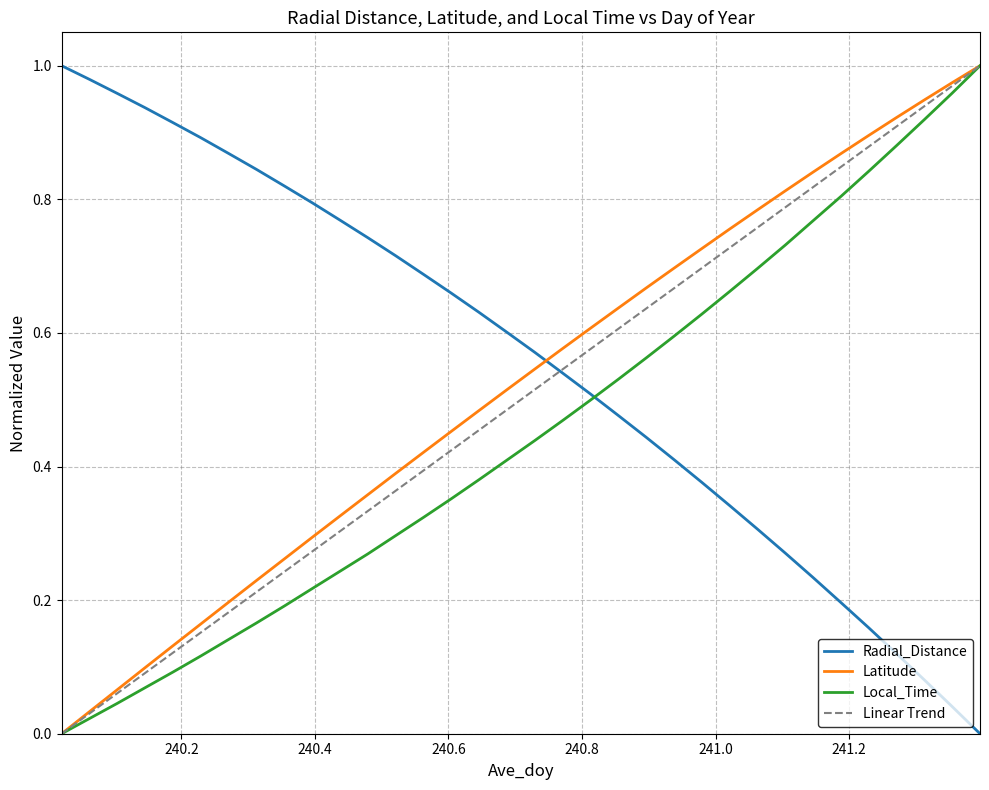

Is it true that Local_Time equals 1.0 at 240.8958?

False